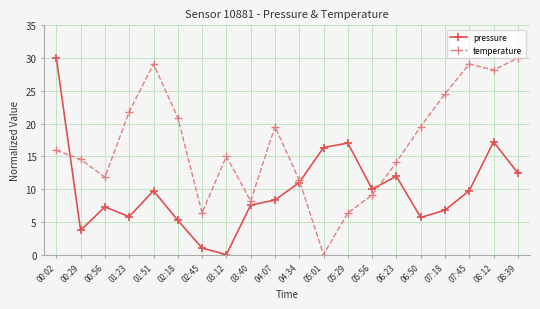

Where do pressure and temperature first cross each other?

00:02 and 00:29